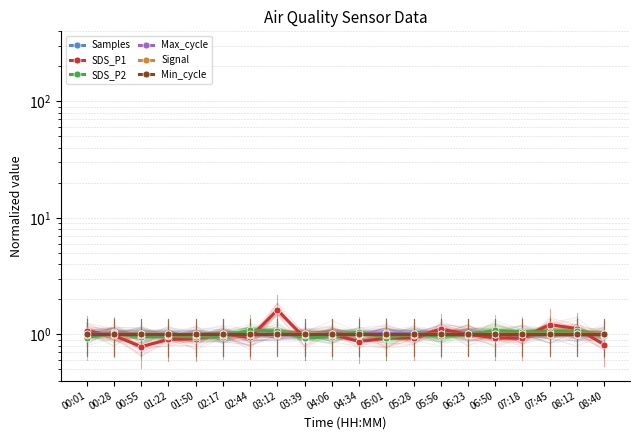

What position from the right is 04:06?

11